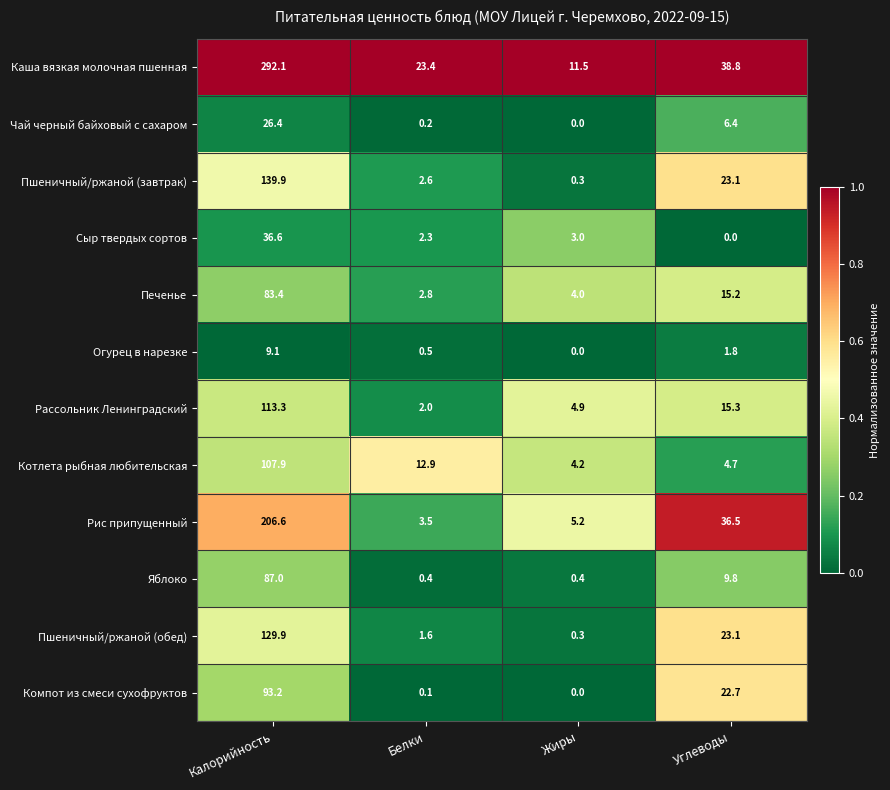

List the series in order of their peak value, highest first.

Каша вязкая молочная пшенная, Рис припущенный, Пшеничный/ржаной (завтрак), Пшеничный/ржаной (обед), Рассольник Ленинградский, Котлета рыбная любительская, Компот из смеси сухофруктов, Яблоко, Печенье, Сыр твердых сортов, Чай черный байховый с сахаром, Огурец в нарезке